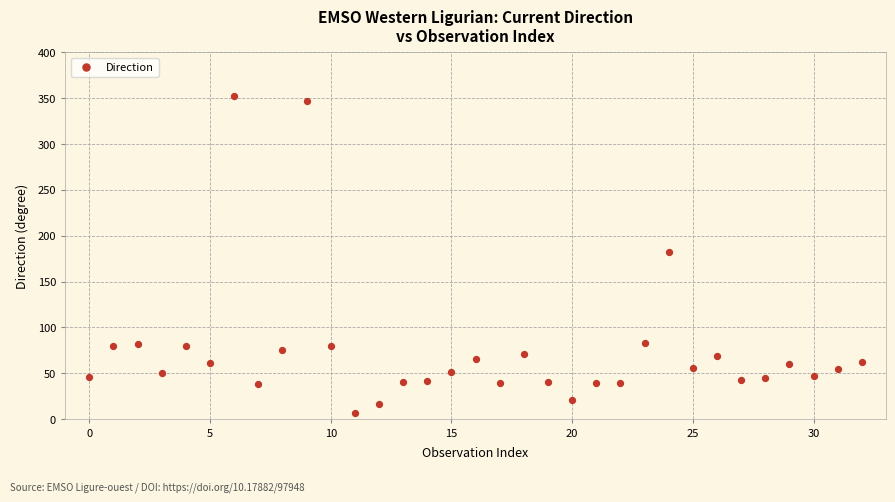

What is the range of Y values (max minus min)?

345.6